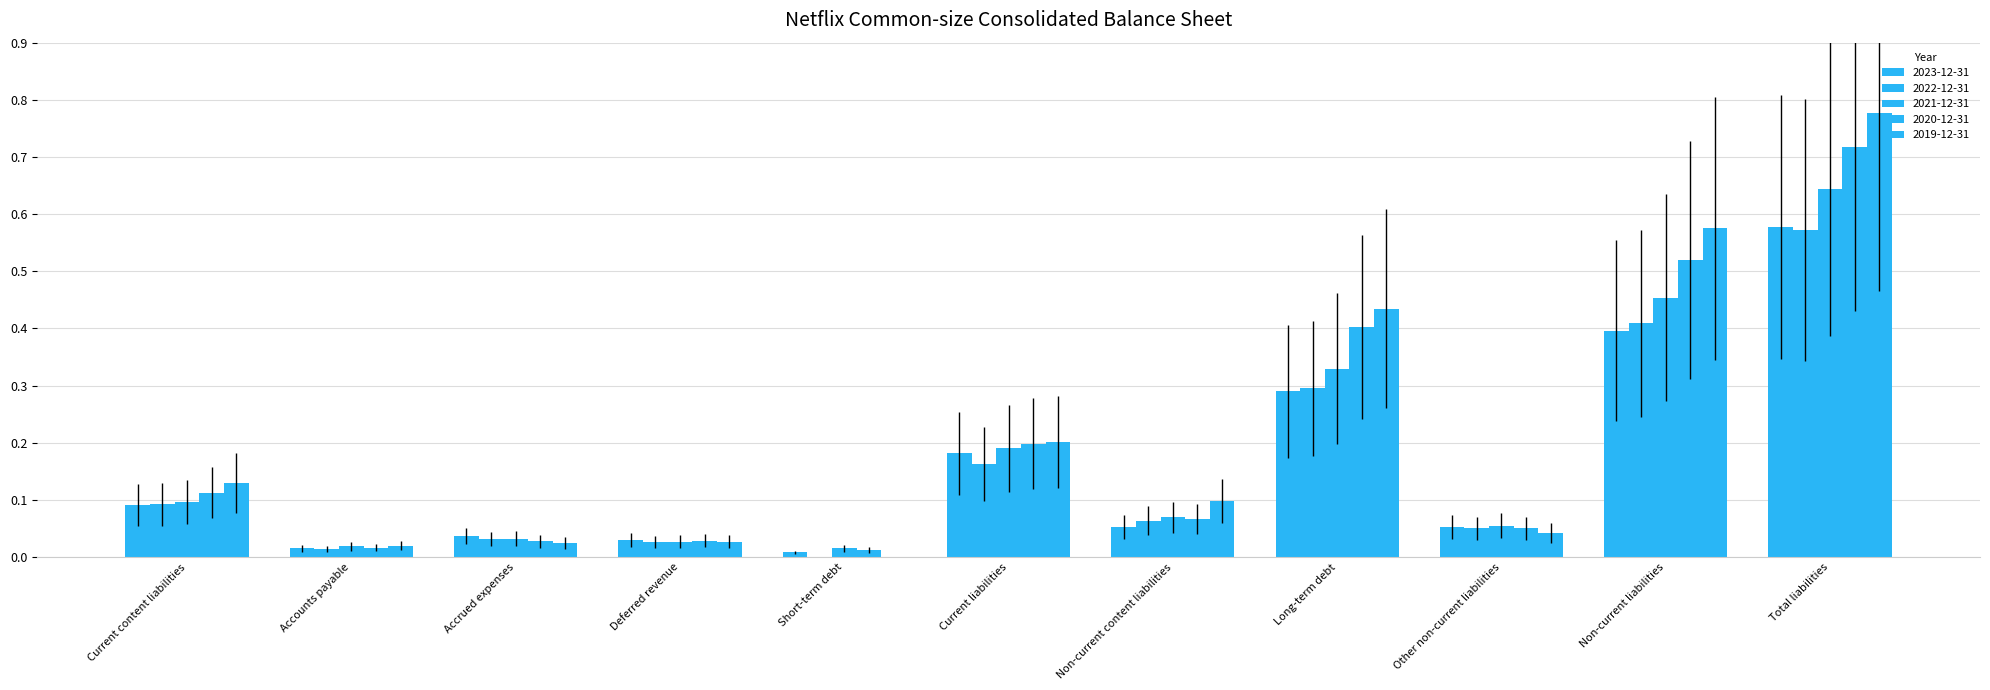

Reading left to right, list all the values displayed in this chart.

2023-12-31: Current content liabilities=0.1	Accounts payable=0.0	Accrued expenses=0.0	Deferred revenue=0.0	Short-term debt=0.0	Current liabilities=0.2	Non-current content liabilities=0.1	Long-term debt=0.3	Other non-current liabilities=0.1	Non-current liabilities=0.4	Total liabilities=0.6
2022-12-31: Current content liabilities=0.1	Accounts payable=0.0	Accrued expenses=0.0	Deferred revenue=0.0	Short-term debt=0.0	Current liabilities=0.2	Non-current content liabilities=0.1	Long-term debt=0.3	Other non-current liabilities=0.1	Non-current liabilities=0.4	Total liabilities=0.6
2021-12-31: Current content liabilities=0.1	Accounts payable=0.0	Accrued expenses=0.0	Deferred revenue=0.0	Short-term debt=0.0	Current liabilities=0.2	Non-current content liabilities=0.1	Long-term debt=0.3	Other non-current liabilities=0.1	Non-current liabilities=0.5	Total liabilities=0.6
2020-12-31: Current content liabilities=0.1	Accounts payable=0.0	Accrued expenses=0.0	Deferred revenue=0.0	Short-term debt=0.0	Current liabilities=0.2	Non-current content liabilities=0.1	Long-term debt=0.4	Other non-current liabilities=0.1	Non-current liabilities=0.5	Total liabilities=0.7
2019-12-31: Current content liabilities=0.1	Accounts payable=0.0	Accrued expenses=0.0	Deferred revenue=0.0	Short-term debt=0.0	Current liabilities=0.2	Non-current content liabilities=0.1	Long-term debt=0.4	Other non-current liabilities=0.0	Non-current liabilities=0.6	Total liabilities=0.8